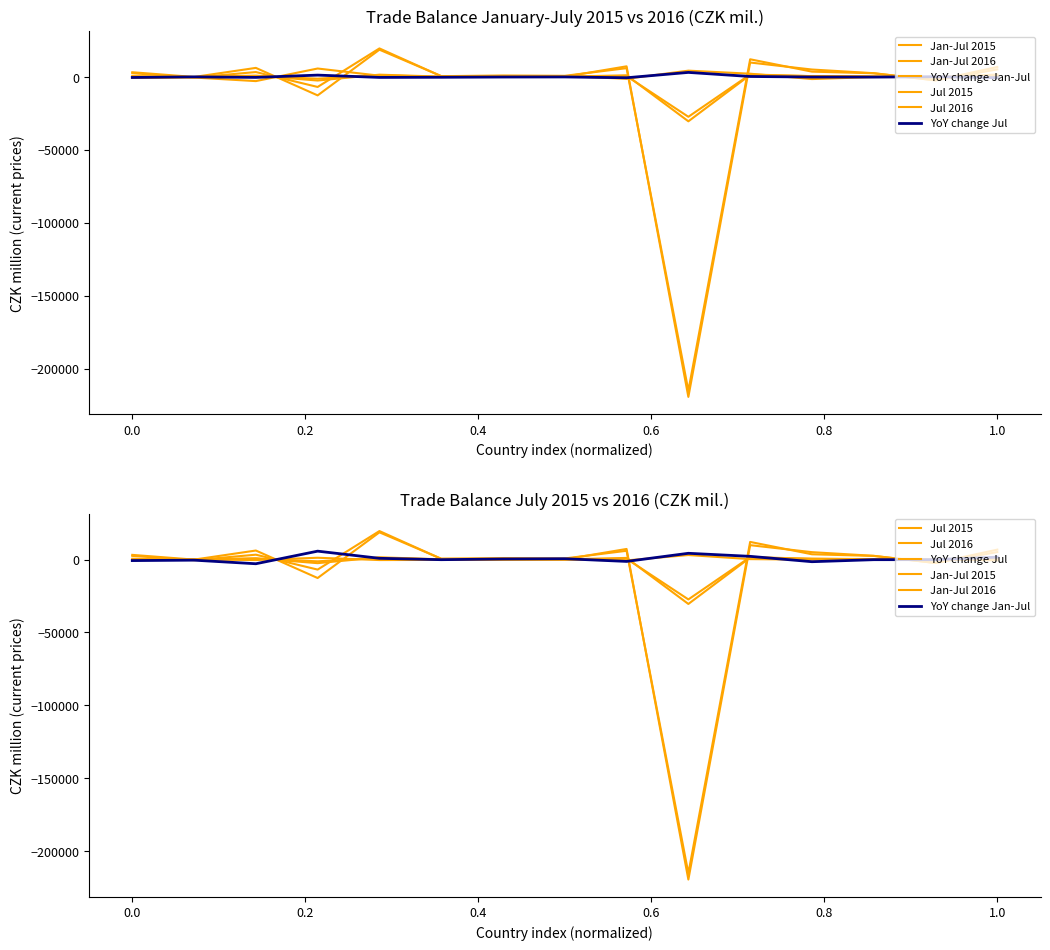

What is the value of the YoY change Jan-Jul point at the 12th from the left?

-1453